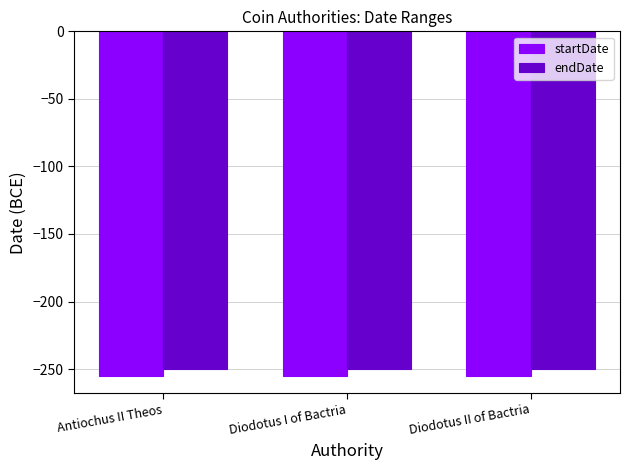

Reading left to right, extract all data points from this chart.

startDate: -255	-255	-255
endDate: -250	-250	-250